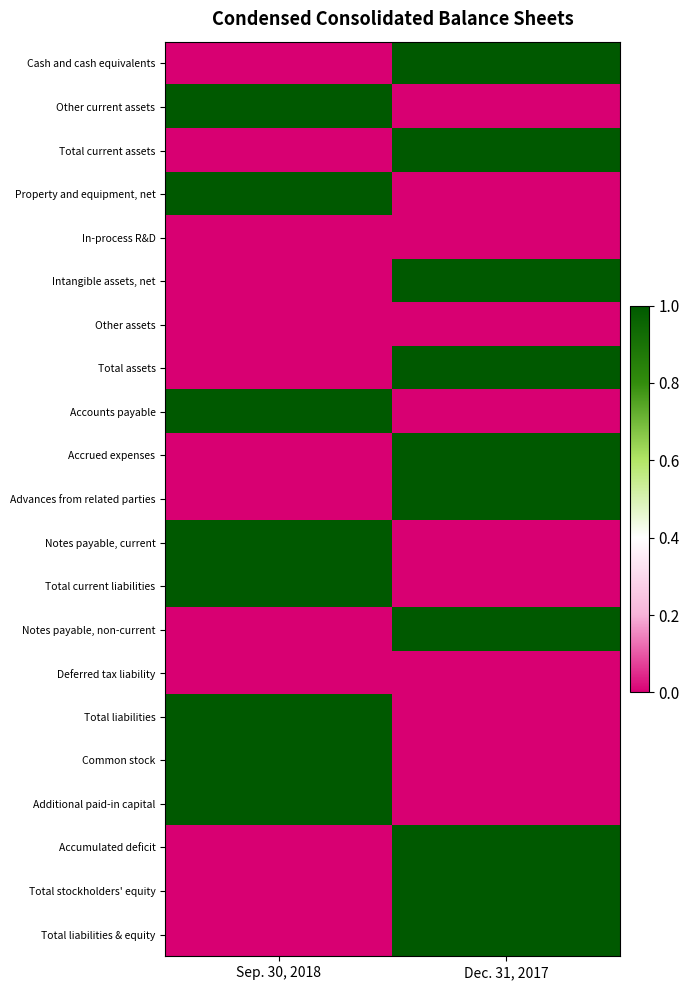

At how many categories does at least one series exceed 0?

2